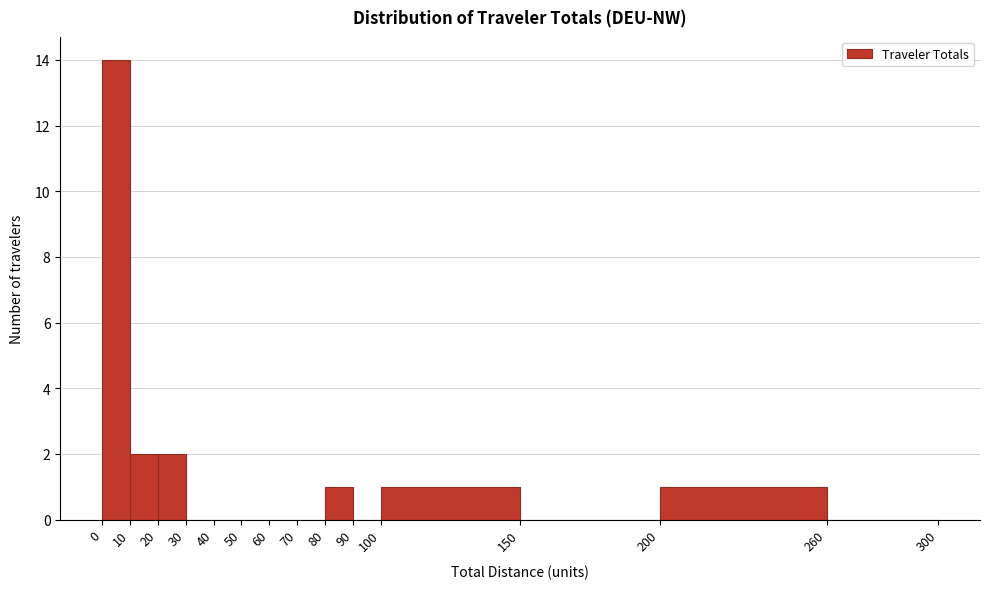

What is the height of the bar covering 80 to 90 on the x-axis? The values are not printed on the chart, so give them approximately, as read against the axis.

1